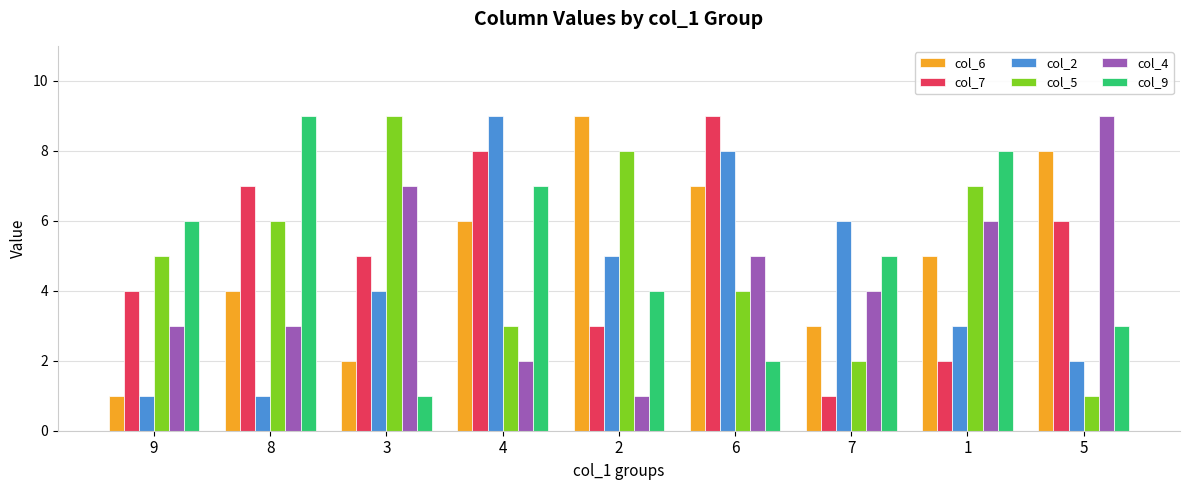

The col_5 series shows 12 at 1. True or false?

False